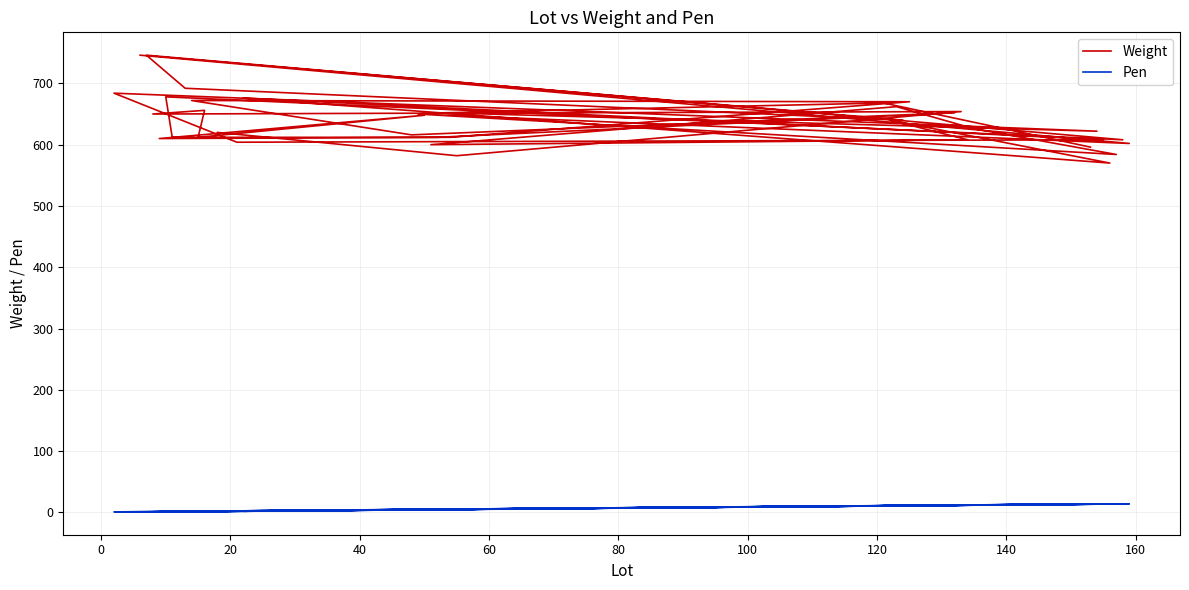

True or false: Weight has a value of 414 at 19.

False